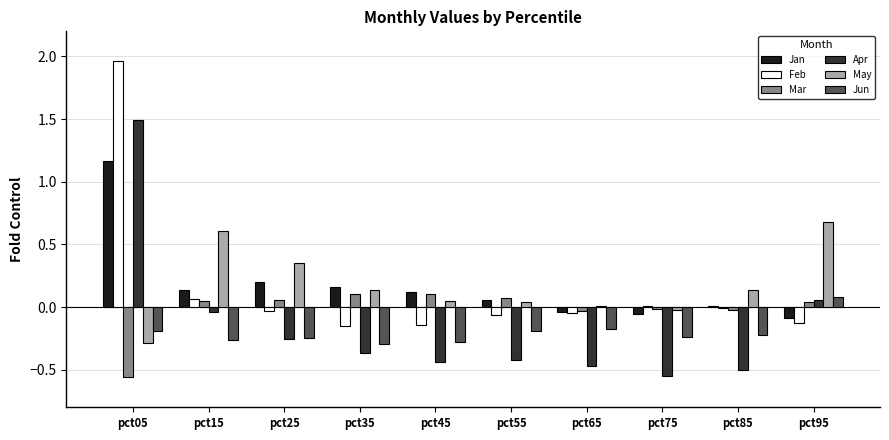

Is it true that Jun equals -0.2 at pct75?

True